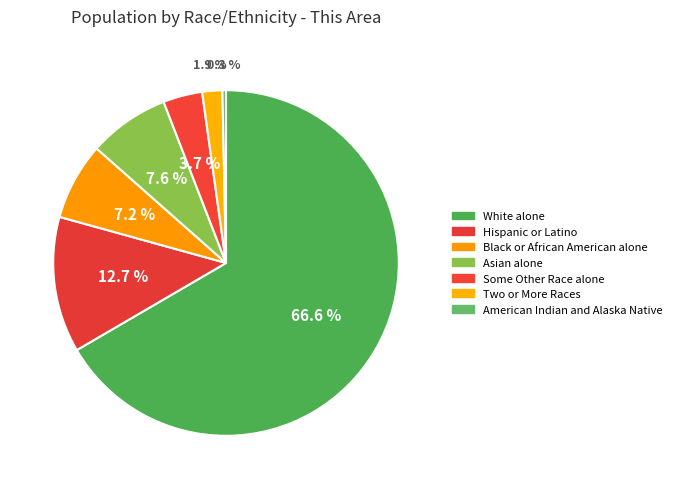

Which slice is the smallest?

American Indian and Alaska Native